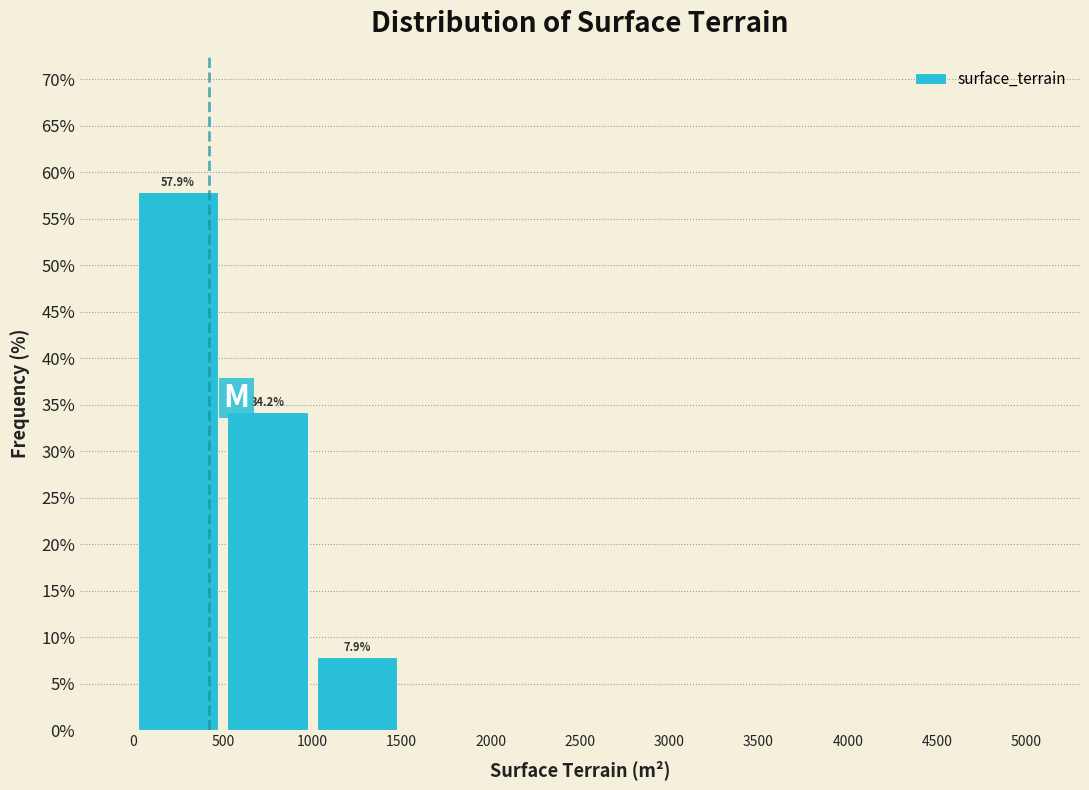

Which range on the x-axis has the tallest bar?

0 to 500